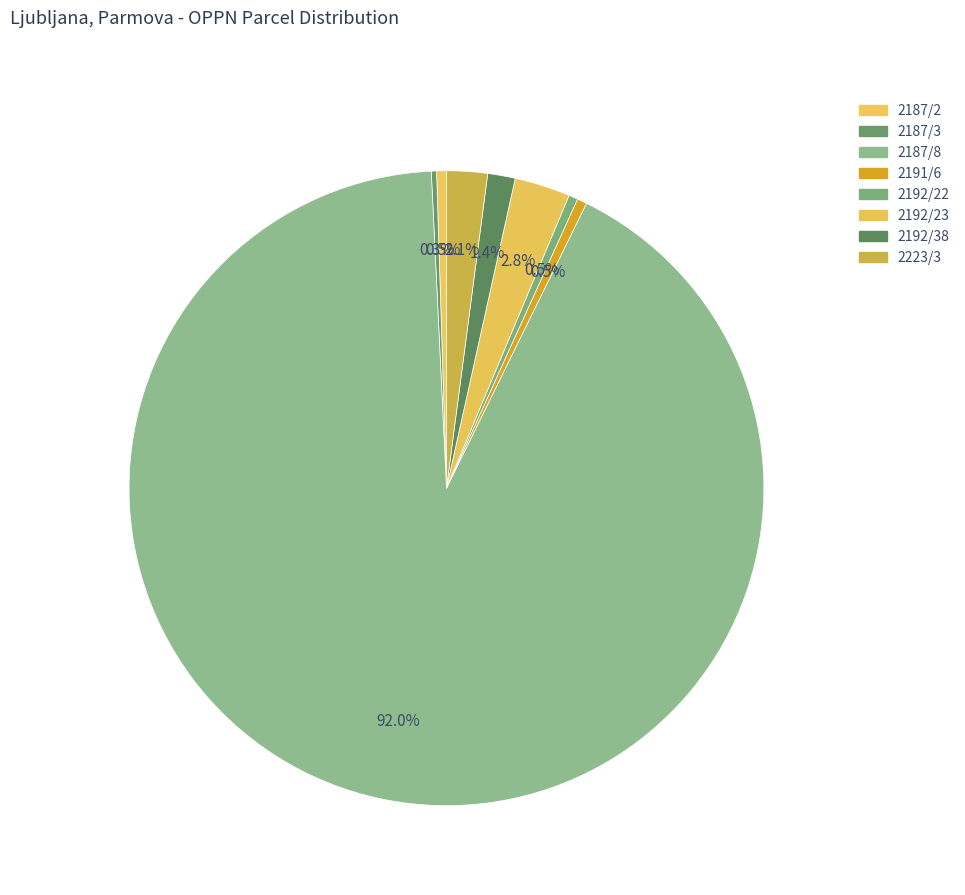

Which slice represents more than half of the pie?

2187/8